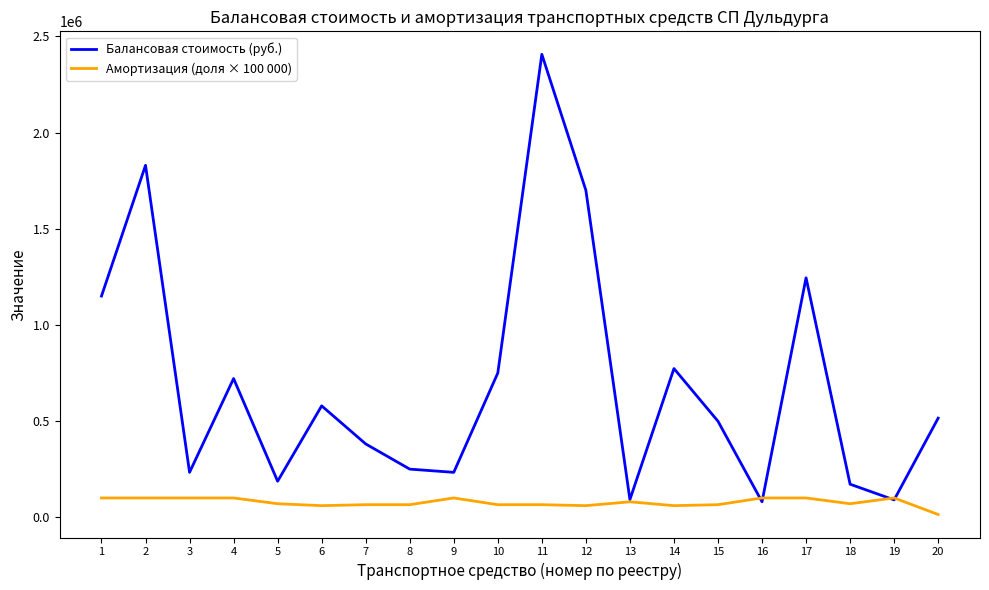

Which series has the largest range (max minus min)?

Балансовая стоимость (руб.)